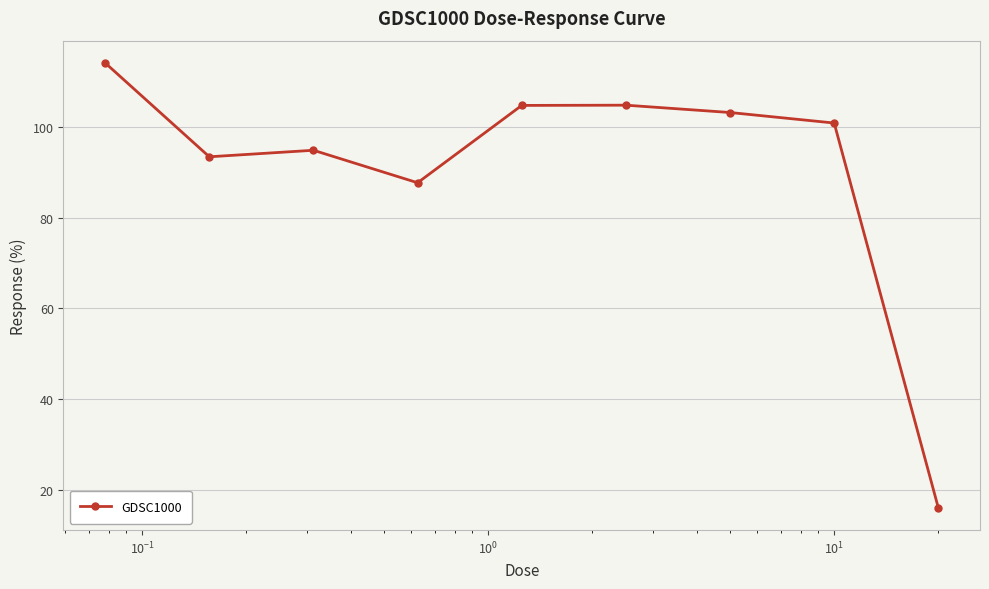

What is the value of the 6th point from the left?

104.8